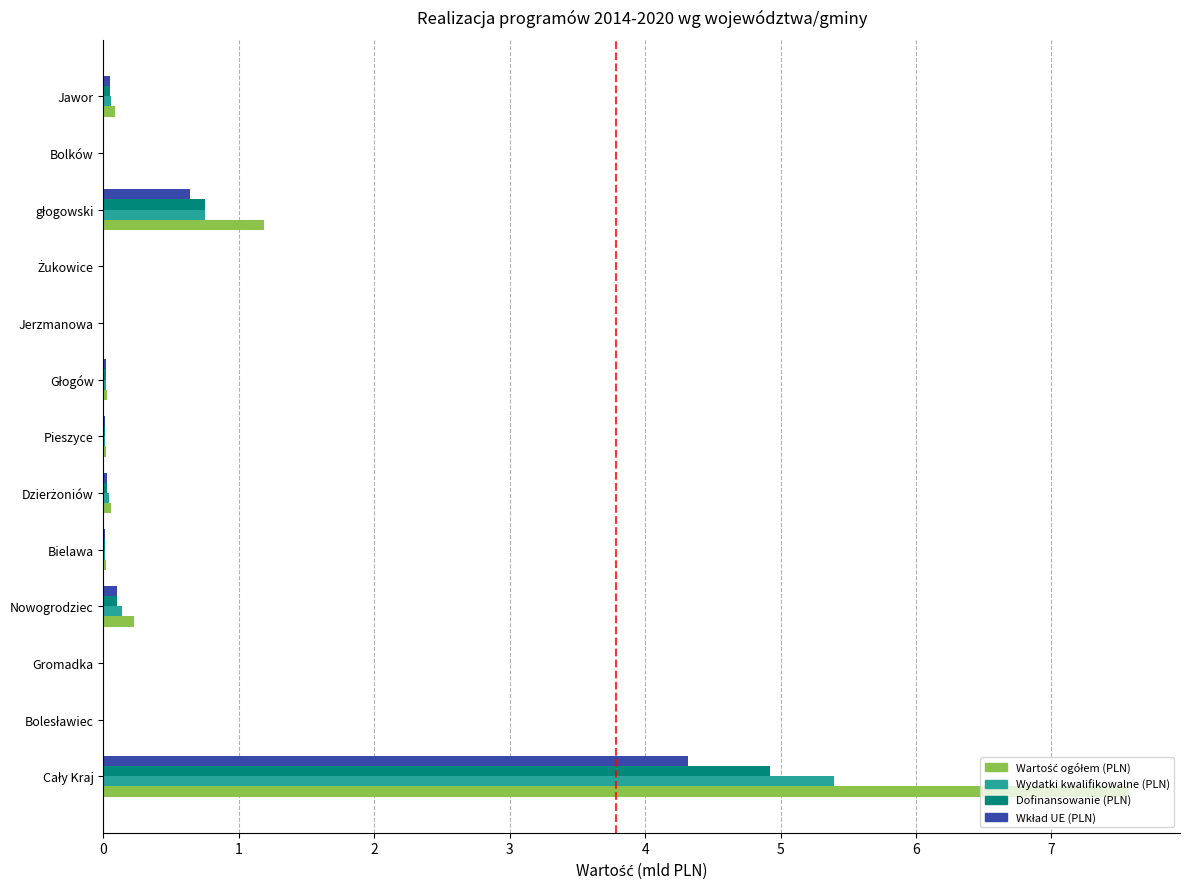

What is the greatest value displayed?

7.6